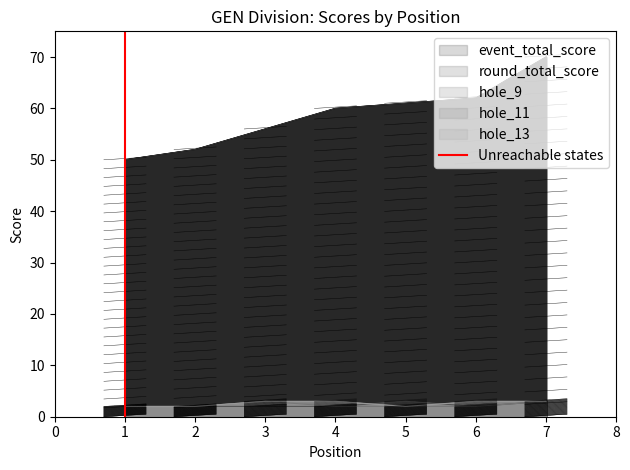

What is the difference between the values at 0 and 1?

1